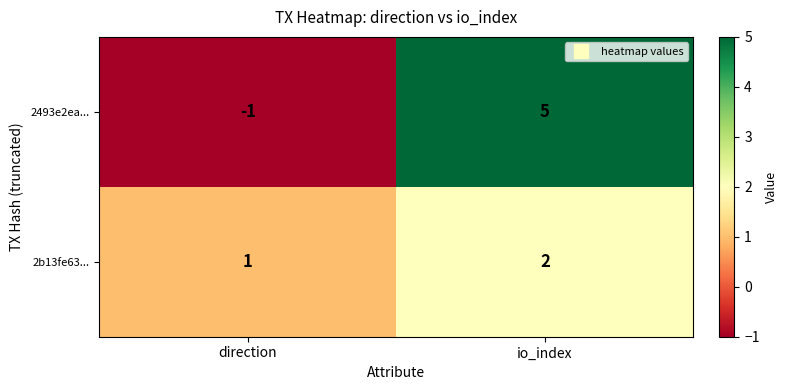

What is the total value across all series at io_index?

7